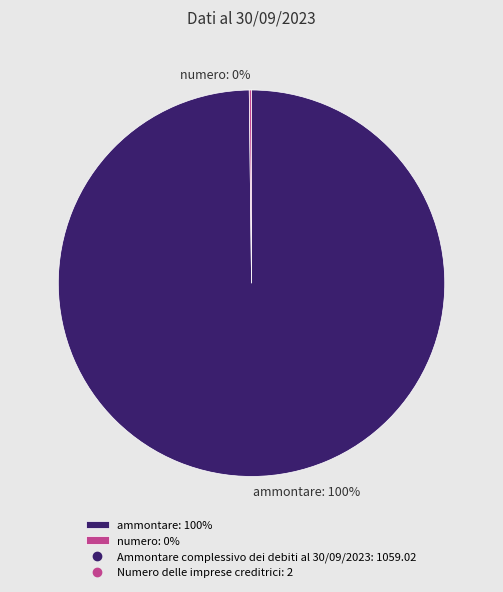

Which slice represents more than half of the pie?

ammontare: 100%